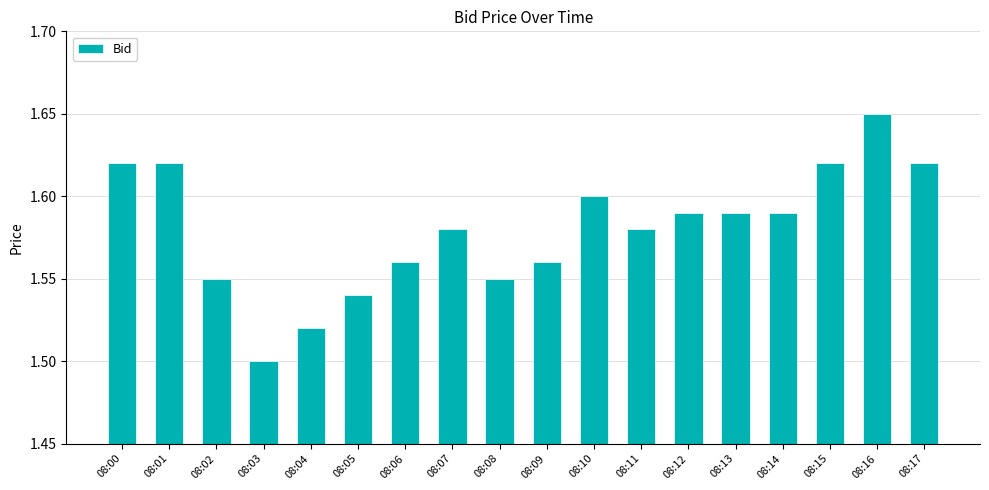

Where is the data nearest to the value 1?

08:03